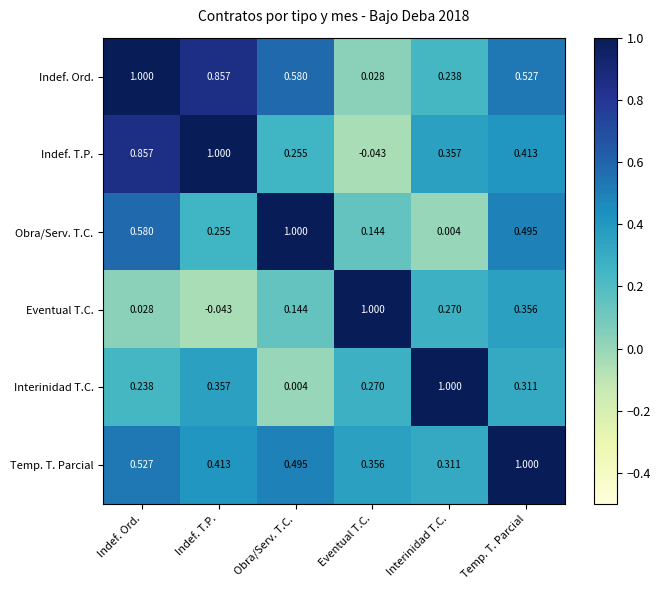

At which label does Eventual T.C. reach its minimum?

Indef. T.P.